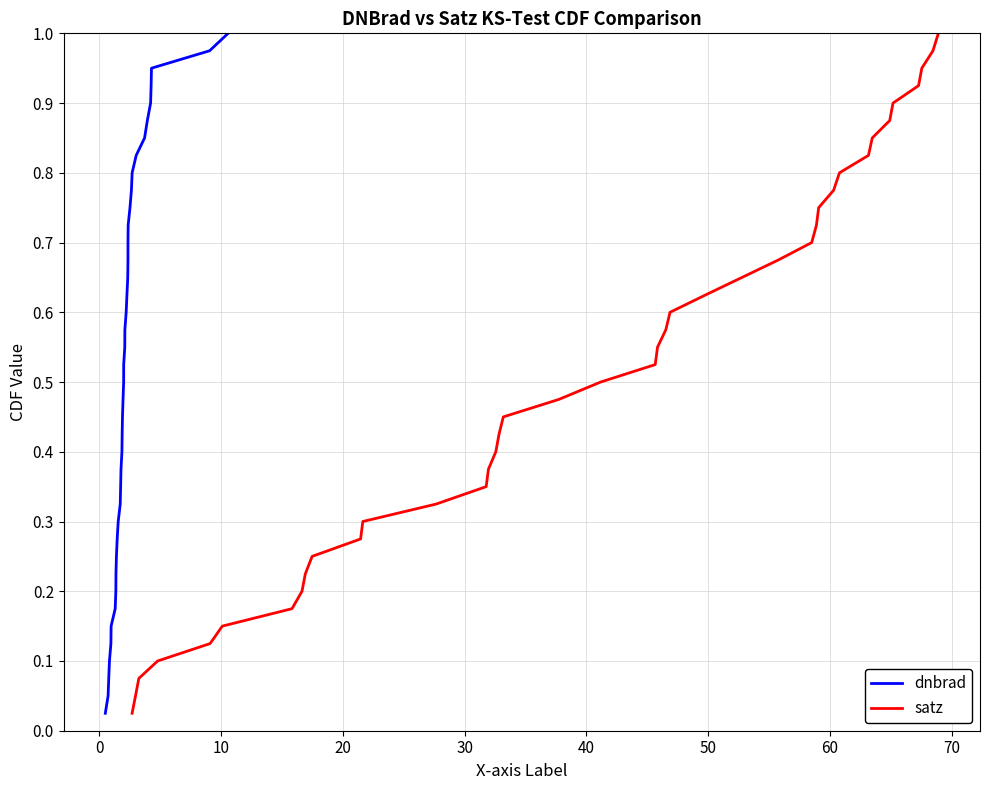

What is the label of the 34th point from the right?

50